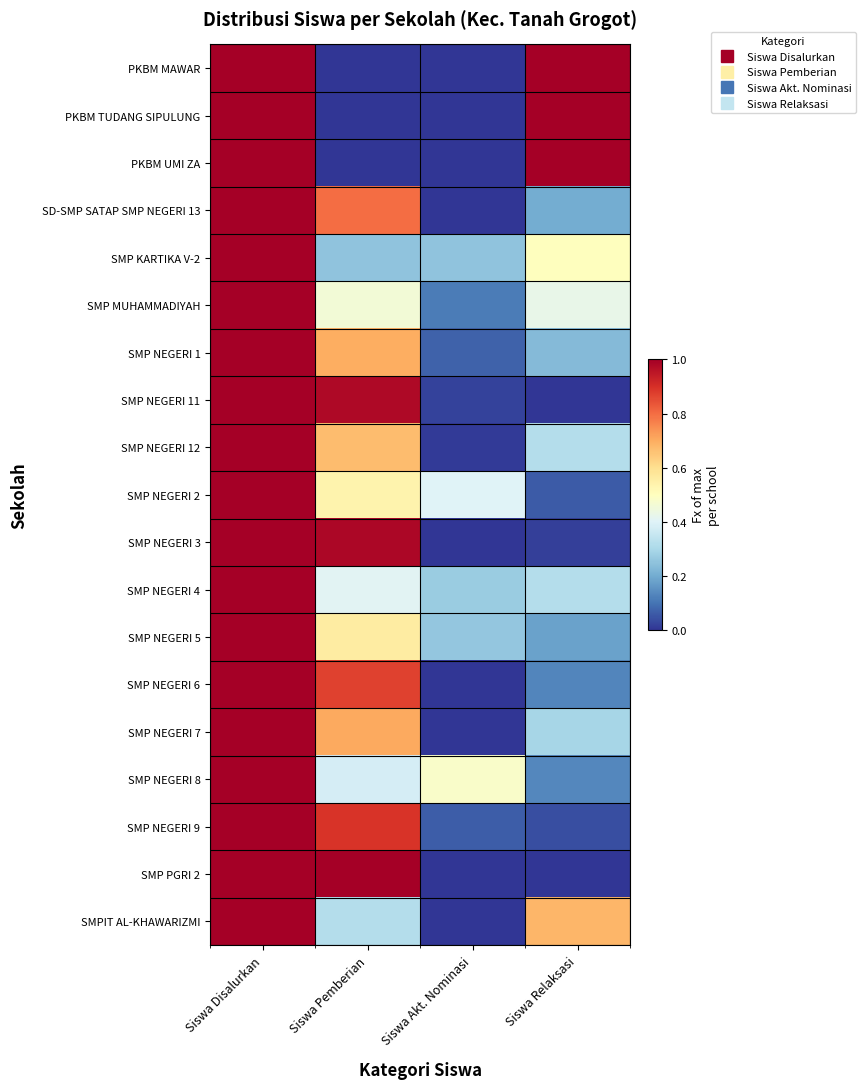

How many categories are shown in the chart?

4